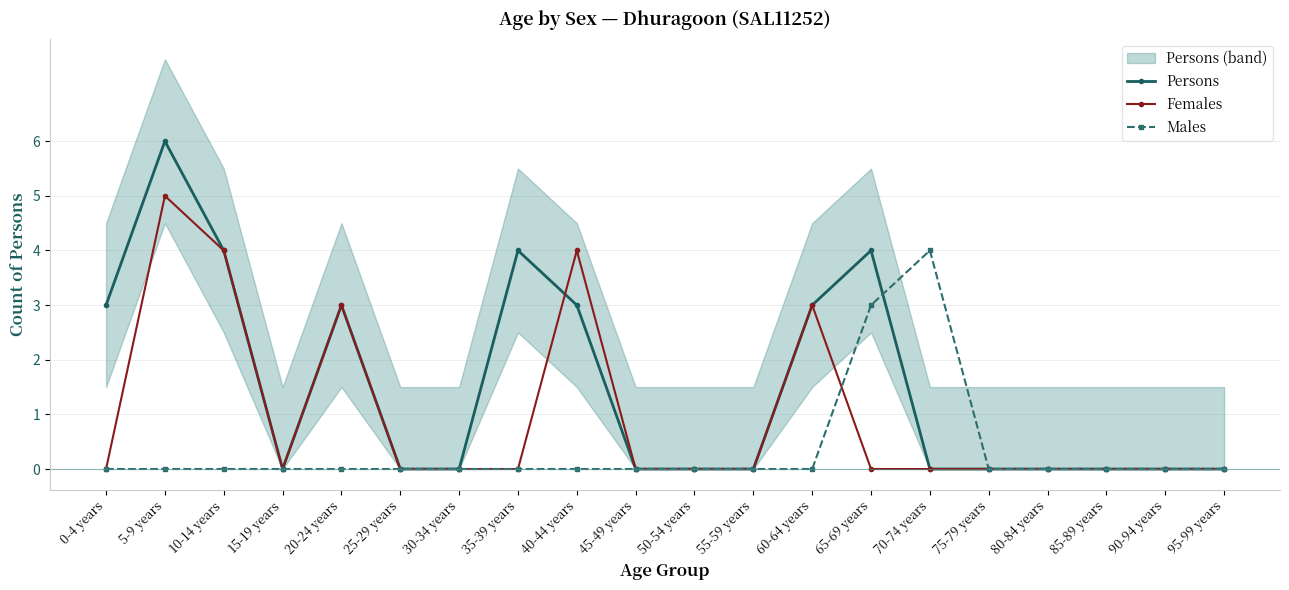

True or false: Males has more than 0 interior local peaks.

True